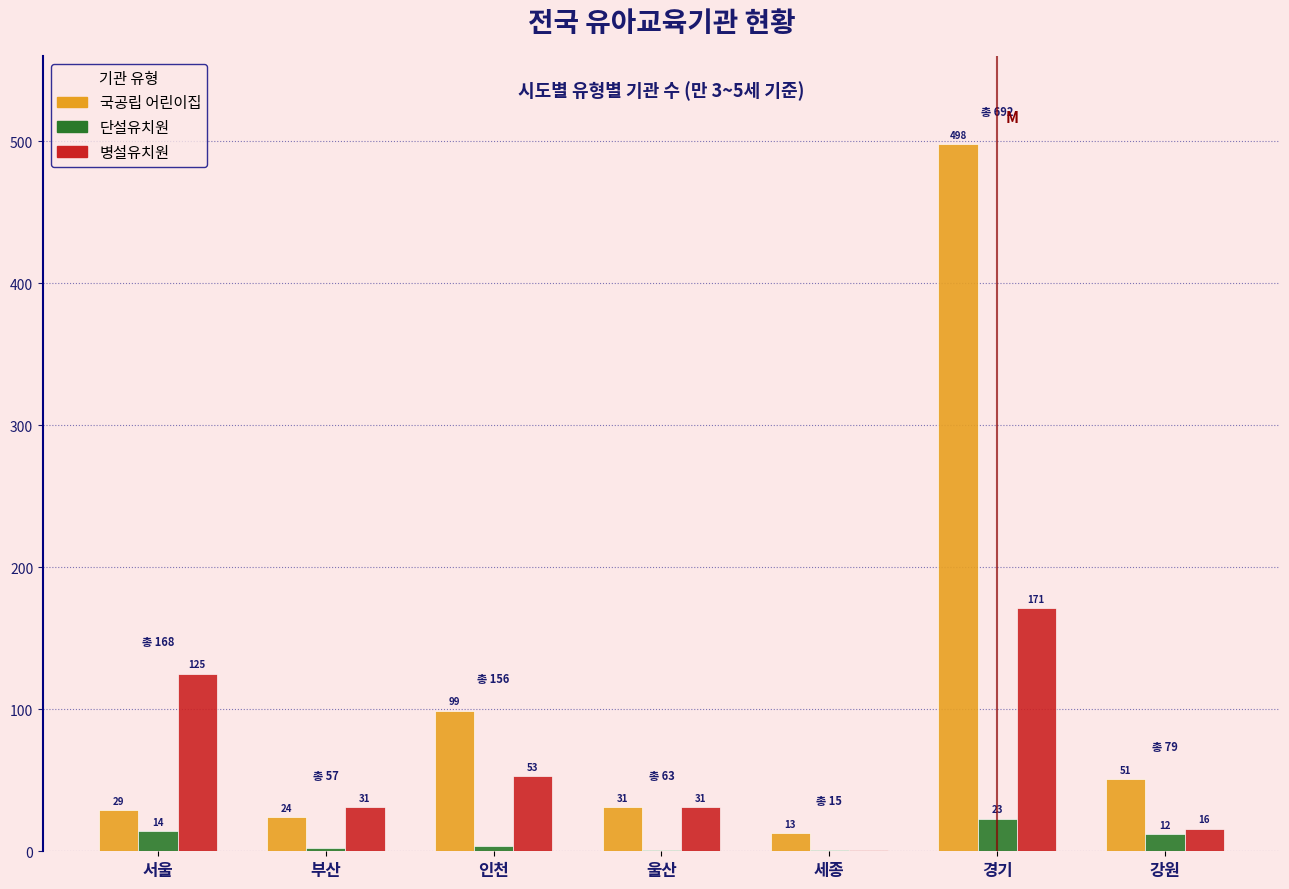

Reading left to right, list all the values displayed in this chart.

국공립 어린이집: 서울=29	부산=24	인천=99	울산=31	세종=13	경기=498	강원=51
단설유치원: 서울=14	부산=2	인천=4	울산=1	세종=1	경기=23	강원=12
병설유치원: 서울=125	부산=31	인천=53	울산=31	세종=1	경기=171	강원=16